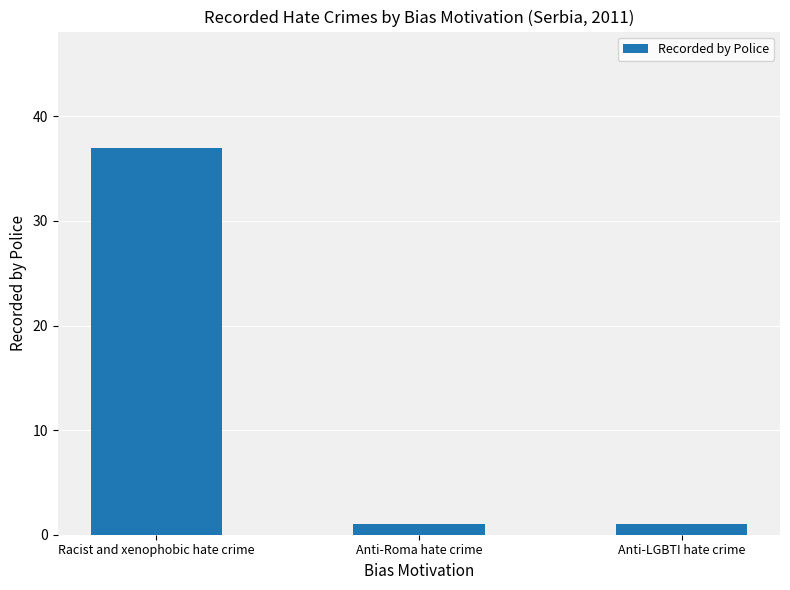

At which category does the chart reach its peak across all series?

Racist and xenophobic hate crime